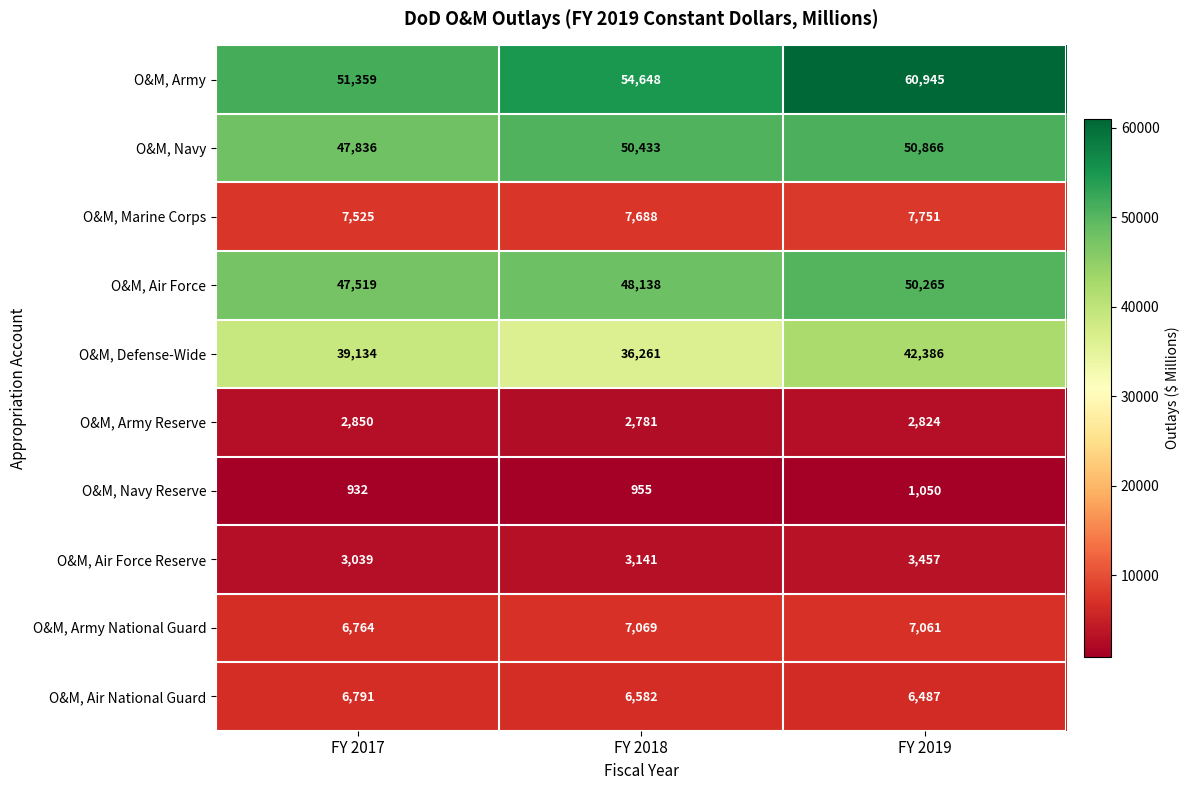

Rank the series by their maximum value, from lowest to highest.

O&M, Navy Reserve, O&M, Army Reserve, O&M, Air Force Reserve, O&M, Air National Guard, O&M, Army National Guard, O&M, Marine Corps, O&M, Defense-Wide, O&M, Air Force, O&M, Navy, O&M, Army